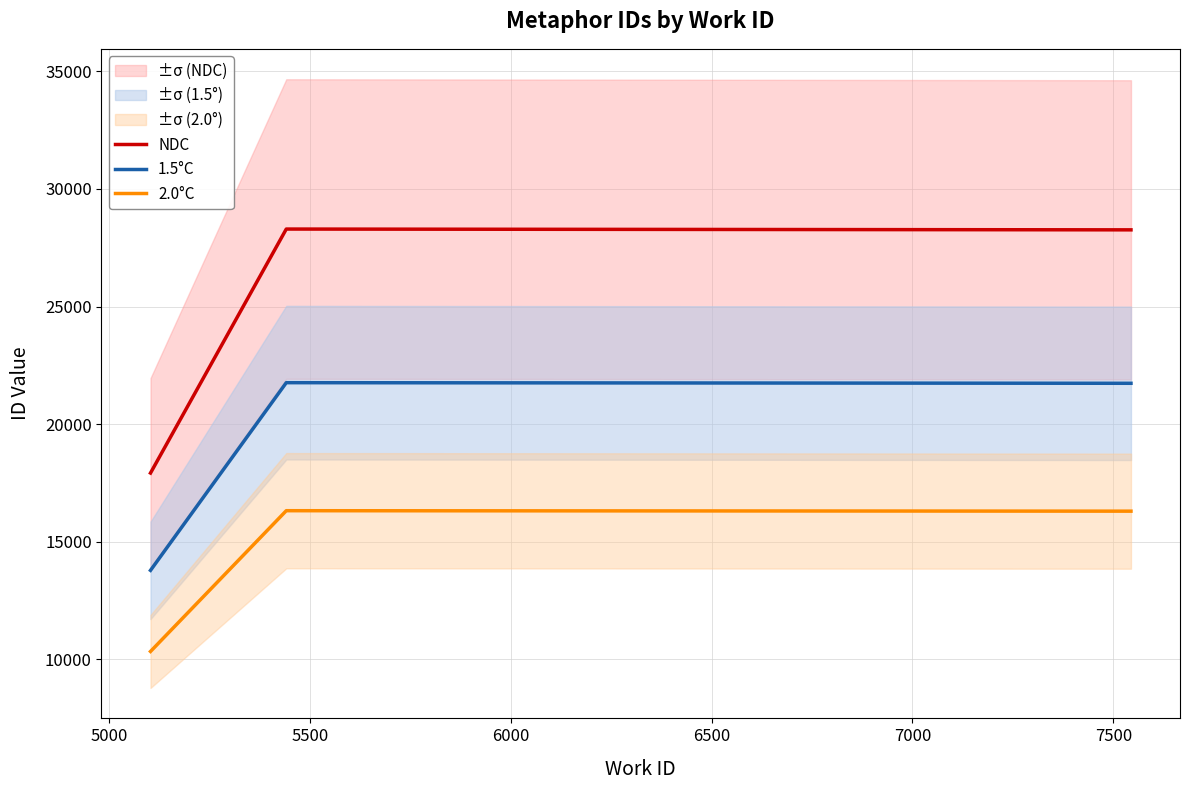

How many data points in 1.5°C are less than 21737?

1